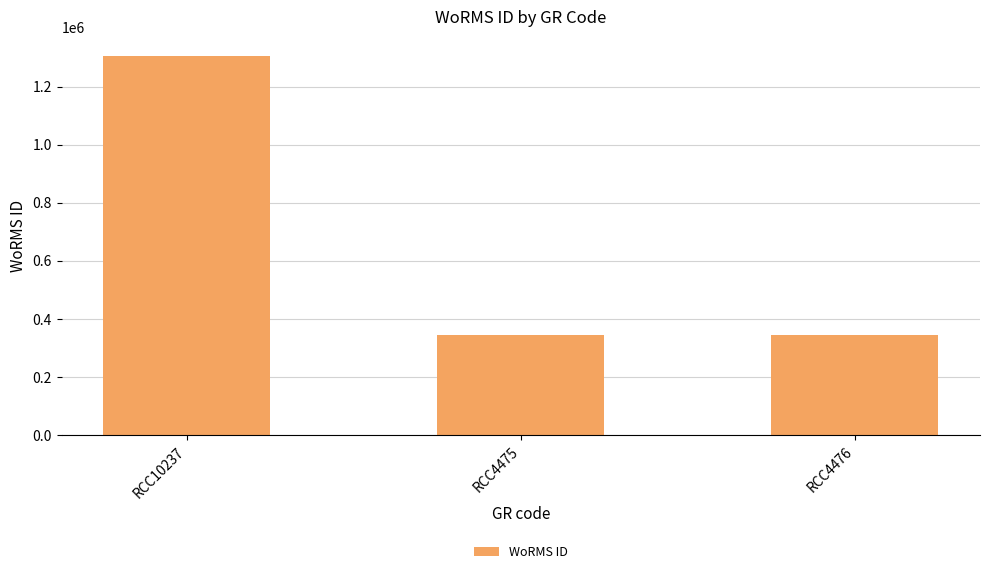

How many bars are there in total?

3